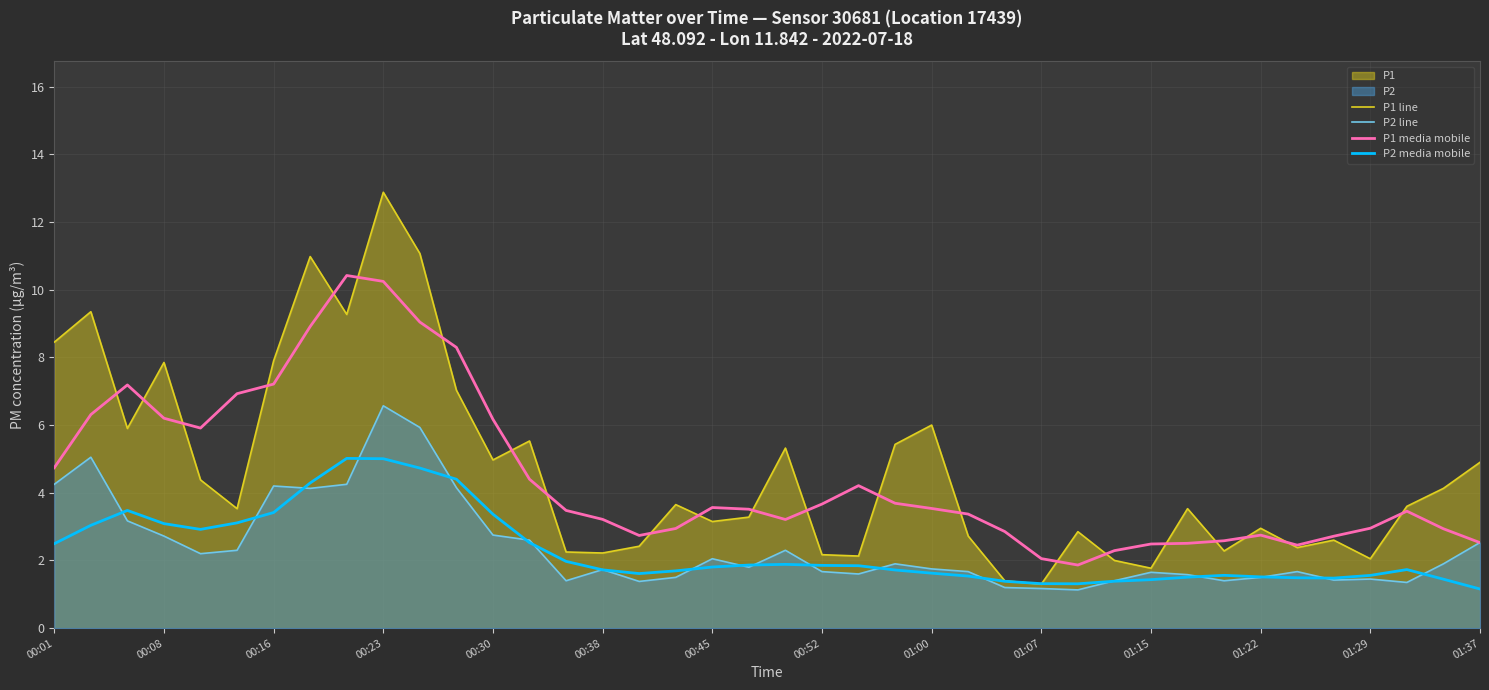

What is the difference between the highest and lowest values at 22?

2.6